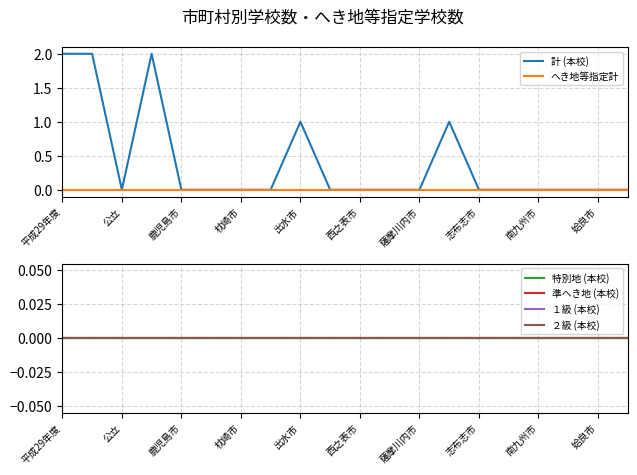

Is the value of 特別地 (本校) at 公立 greater than the value of 計 (本校) at 西之表市?

No